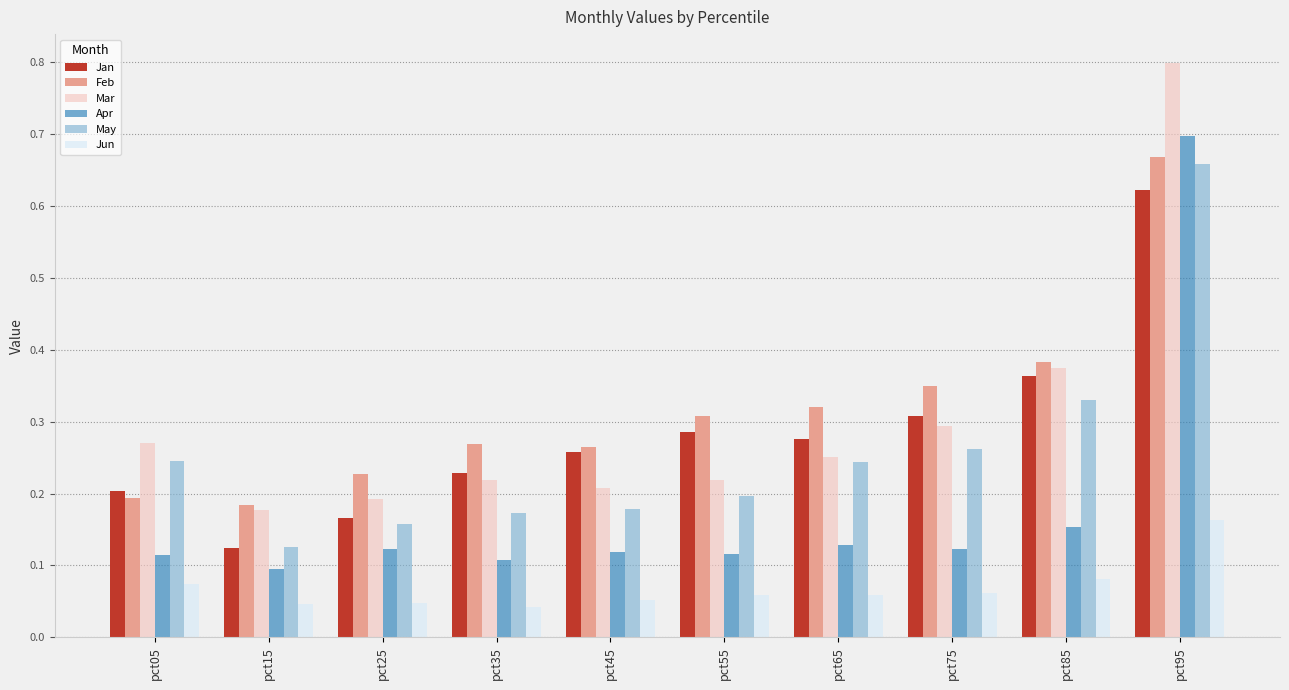

Rank the series by their maximum value, from highest to lowest.

Mar, Apr, Feb, May, Jan, Jun